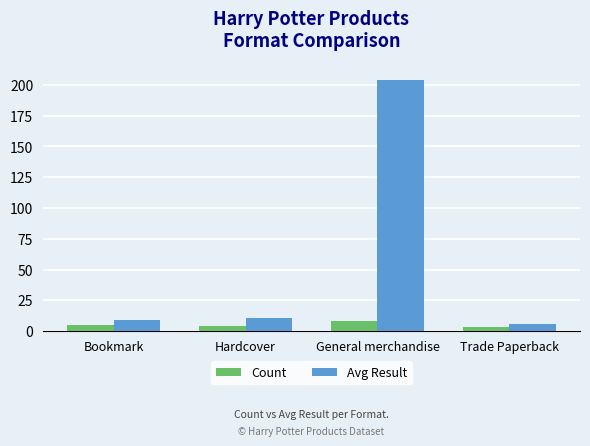

What is the value of the Avg Result bar at the 2nd from the left?

11